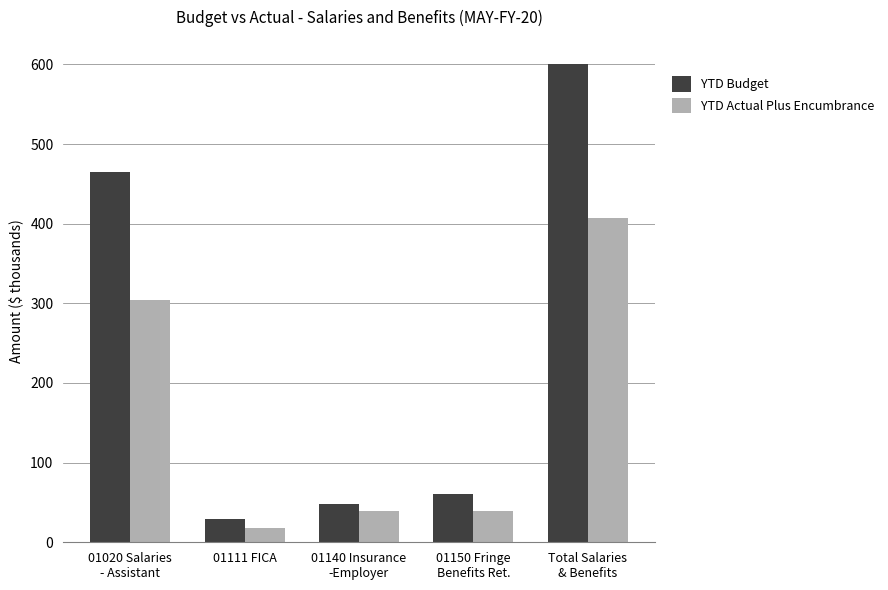

Which series has the largest total across all categories?

YTD Budget